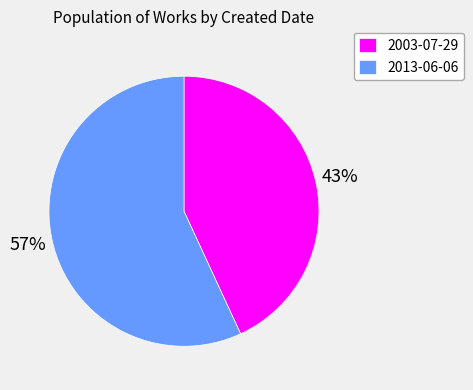

To the nearest percent, what is the combined percentage of 2013-06-06 and 2003-07-29?

100%